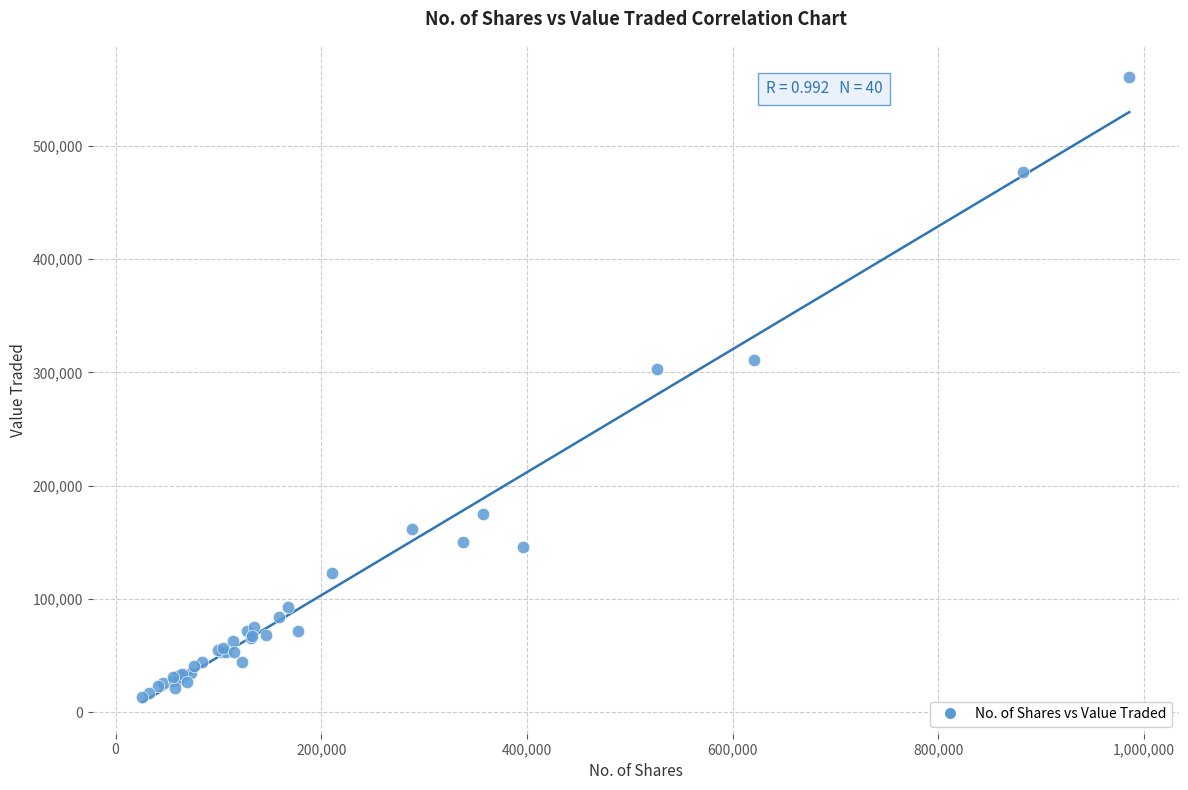

What Y value in the scatter plot is closest to 286899?

302583